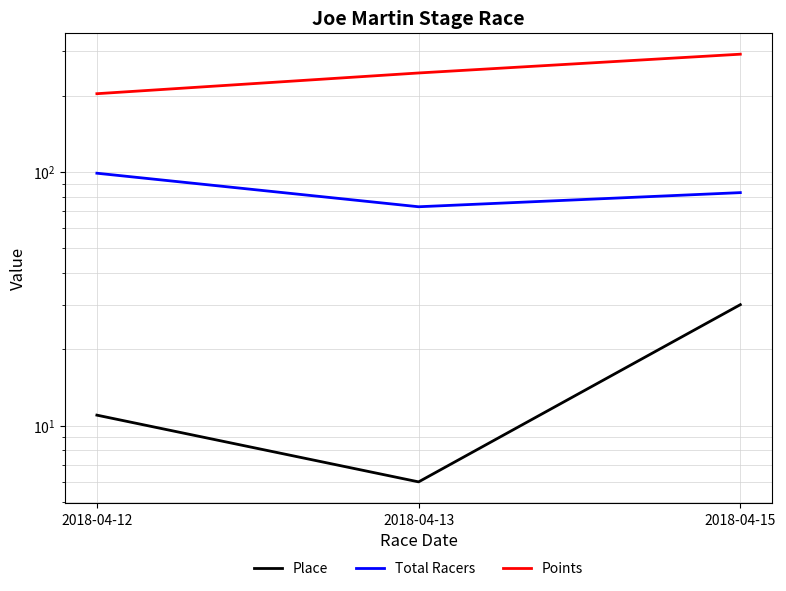

Rank the categories by Place value from highest to lowest.

2018-04-15, 2018-04-12, 2018-04-13